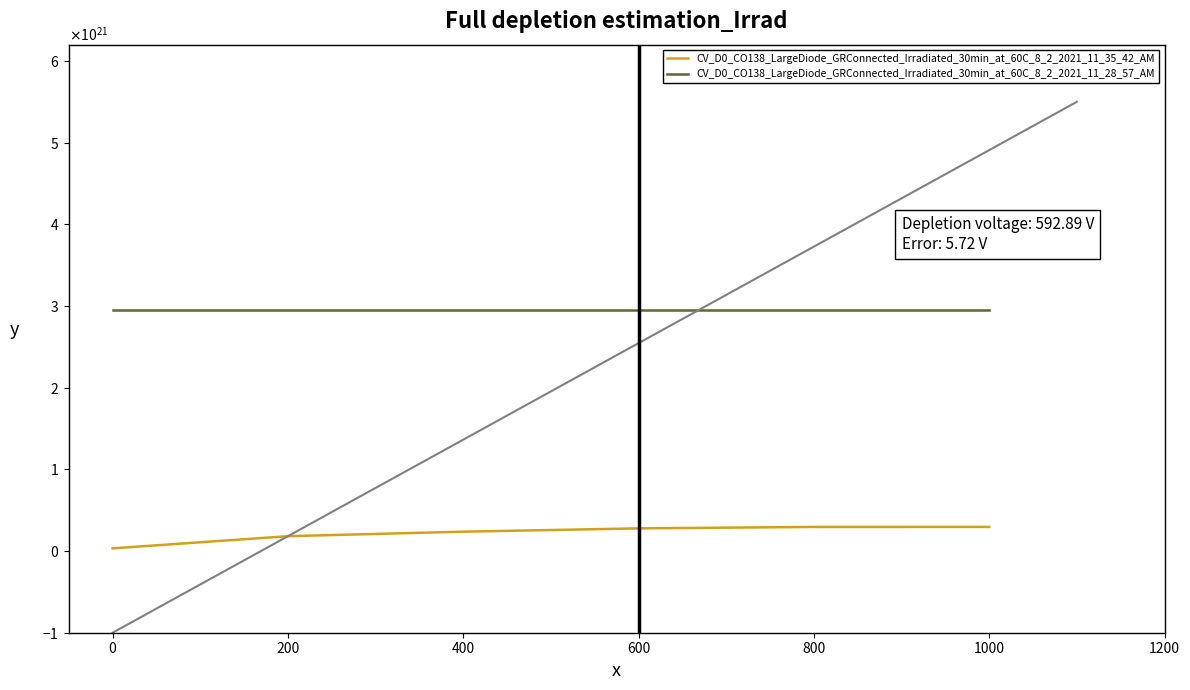

True or false: CV_D0_CO138_LargeDiode_GRConnected_Irradiated_30min_at_60C_8_2_2021_11_35_42_AM and CV_D0_CO138_LargeDiode_GRConnected_Irradiated_30min_at_60C_8_2_2021_11_28_57_AM intersect in this chart.

False